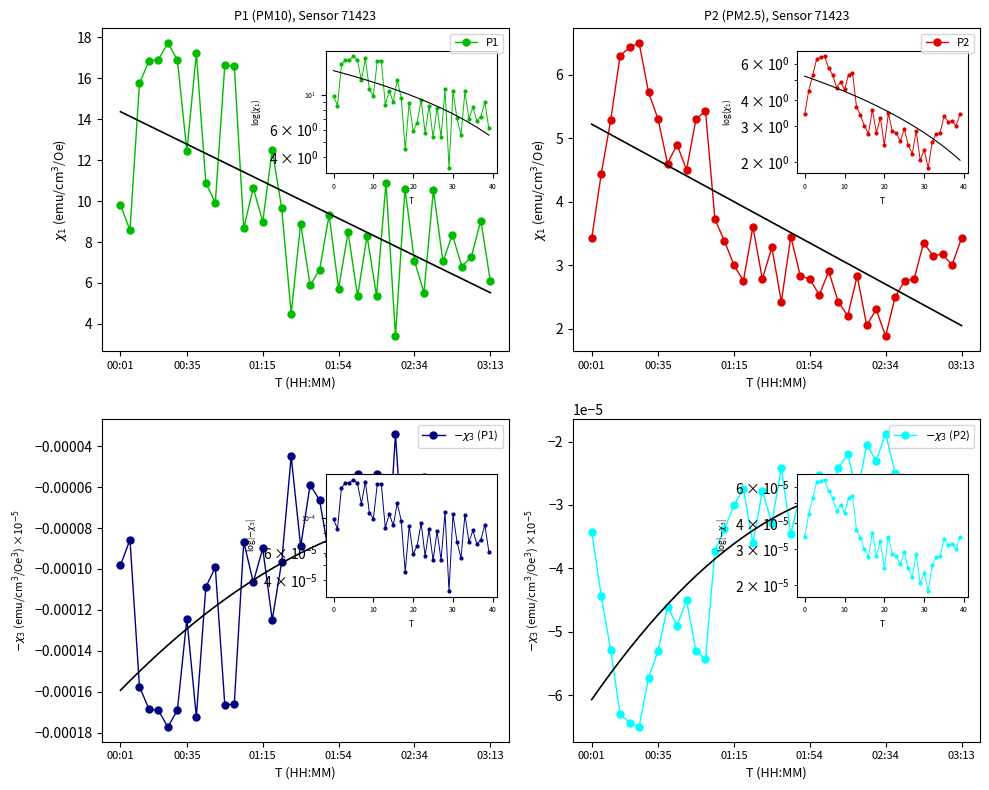

What is the difference between the maximum and minimum values in the P2 series?

4.6